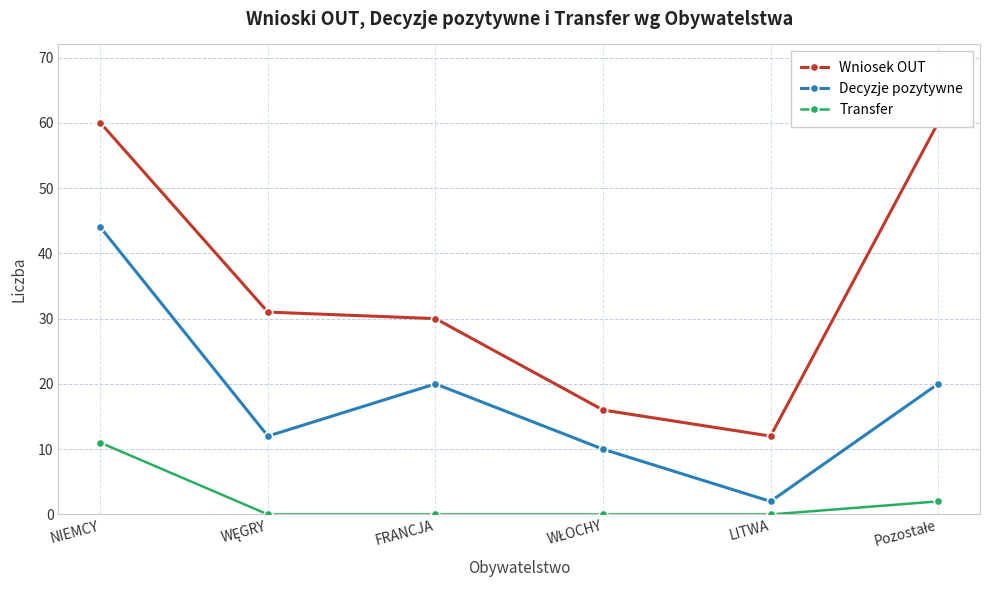

What is the difference between the maximum and second lowest values in the Decyzje pozytywne series?

34